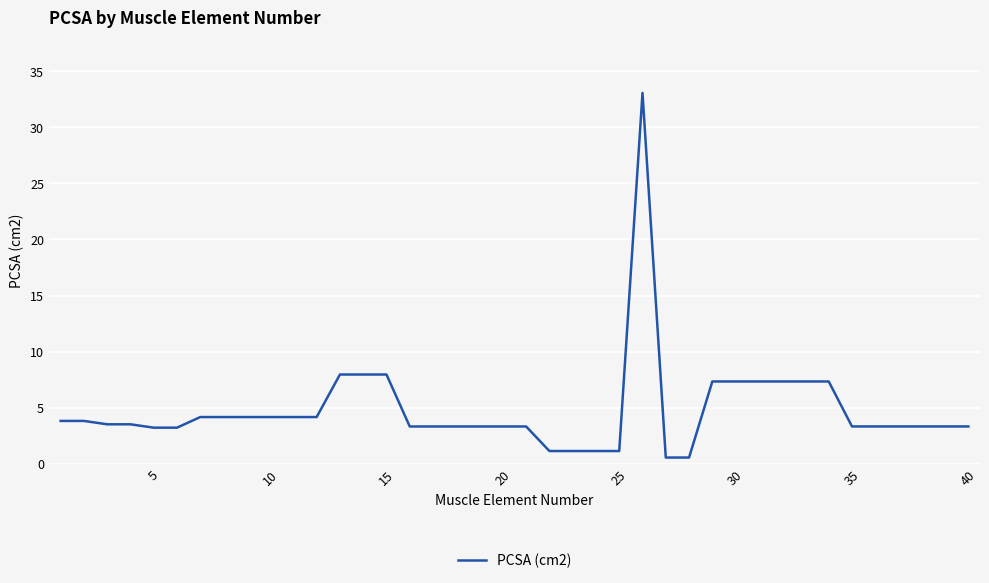

What is the difference between the maximum and minimum values?

32.5